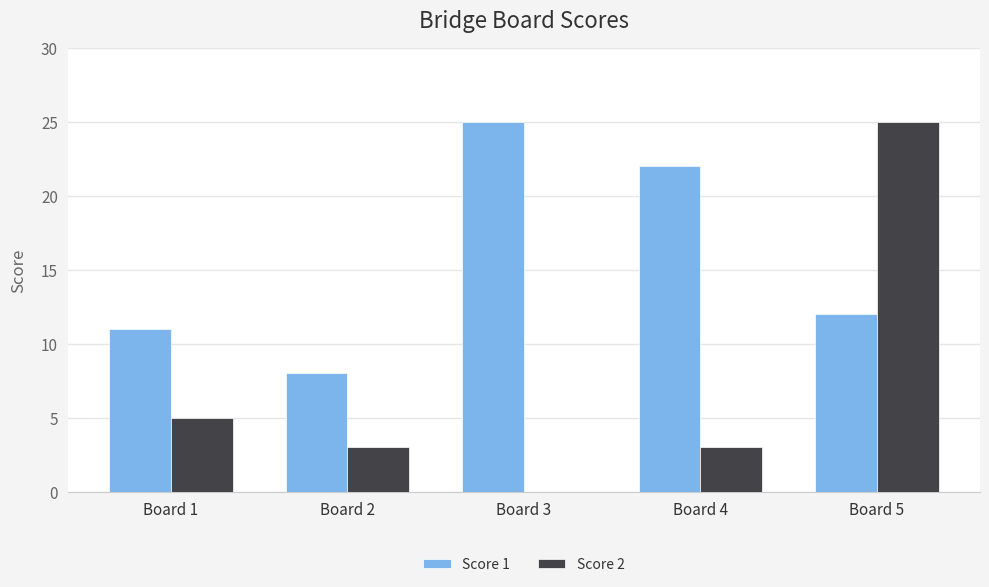

Between Board 1 and Board 5, which series saw the biggest shift?

Score 2